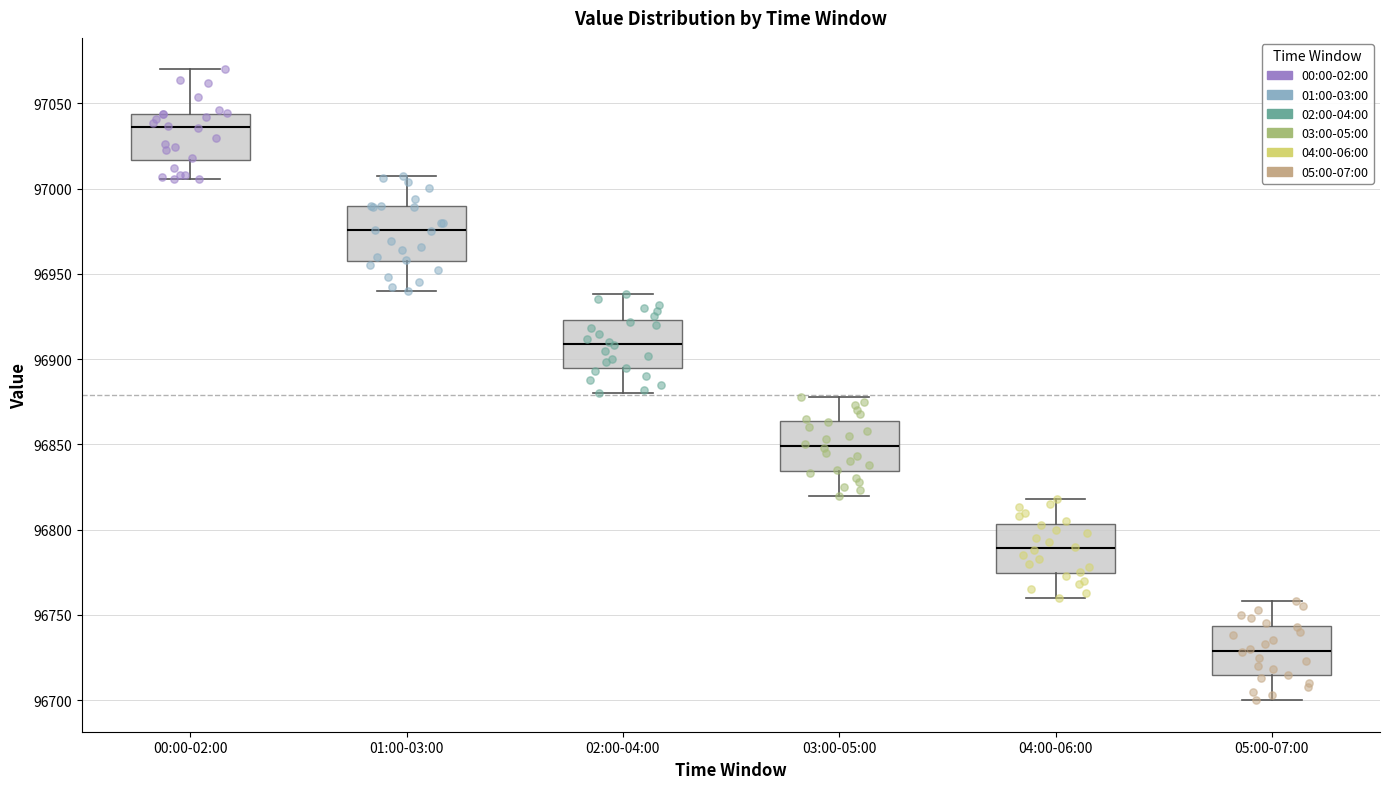

Reading left to right, read every box against the y-axis: the position of its median line, the range the box covers, and the ends of its whiskers. The values are not printed on the chart, so give them approximately, as read against the axis.

00:00-02:00: median 97035, box 97015 to 97045, whiskers 97005 to 97070
01:00-03:00: median 96975, box 96955 to 96990, whiskers 96940 to 97010
02:00-04:00: median 96910, box 96895 to 96925, whiskers 96880 to 96940
03:00-05:00: median 96850, box 96835 to 96865, whiskers 96820 to 96880
04:00-06:00: median 96790, box 96775 to 96805, whiskers 96760 to 96820
05:00-07:00: median 96730, box 96715 to 96745, whiskers 96700 to 96760